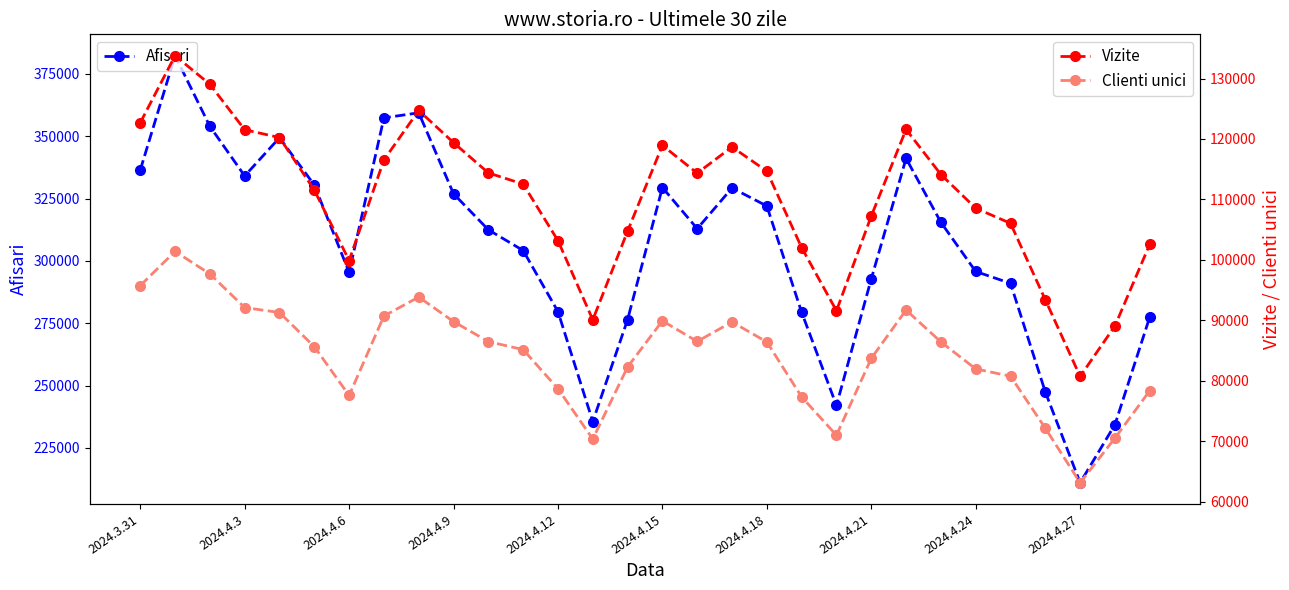

True or false: Clienti unici and Vizite intersect in this chart.

False